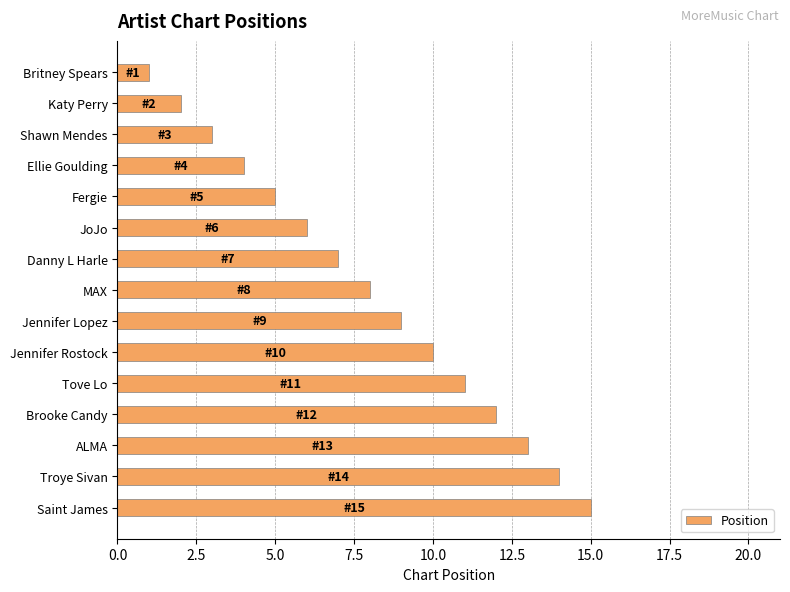

What is the maximum value shown in the chart?

15